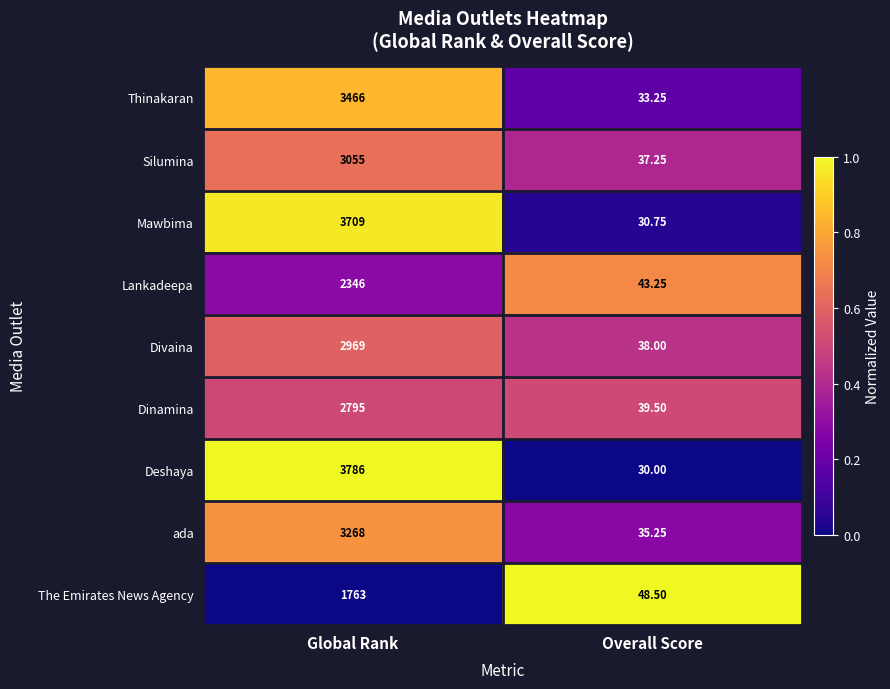

List the labels in order of Dinamina value, smallest first.

Overall Score, Global Rank